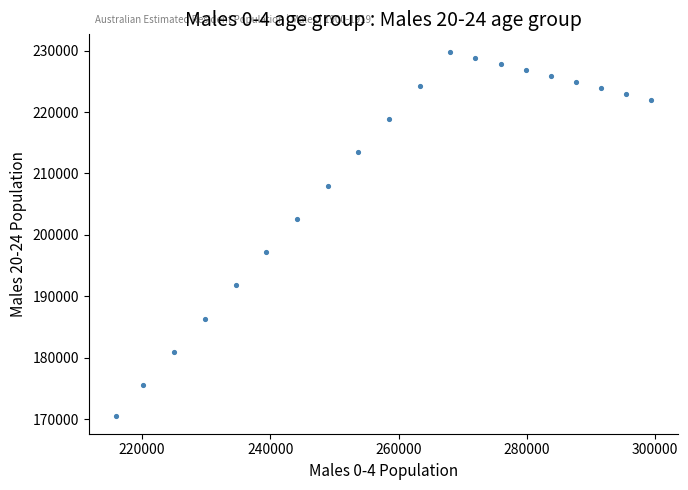

What is the range of Y values (max minus min)?

59140.4